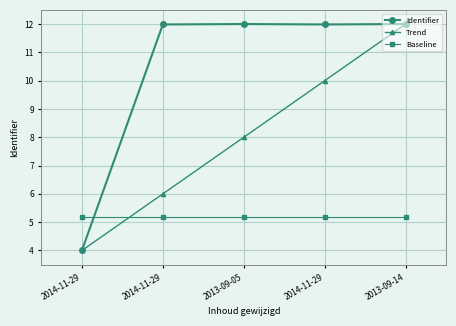

Reading left to right, what are all the values shown in this chart?

Identifier: 2014-11-29=4.0	2014-11-29=12.0	2013-09-05=12.0	2014-11-29=12.0	2013-09-14=12.0
Trend: 2014-11-29=4.0	2014-11-29=6.0	2013-09-05=8.0	2014-11-29=10.0	2013-09-14=12.0
Baseline: 2014-11-29=5.2	2014-11-29=5.2	2013-09-05=5.2	2014-11-29=5.2	2013-09-14=5.2